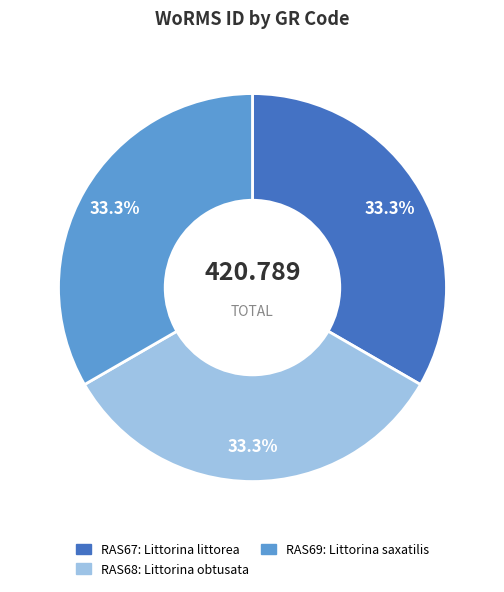

How many segments does this pie chart have?

3